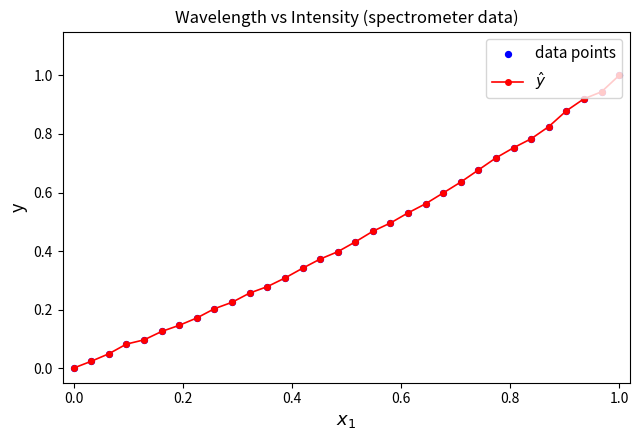

What is the greatest value displayed?

1.0